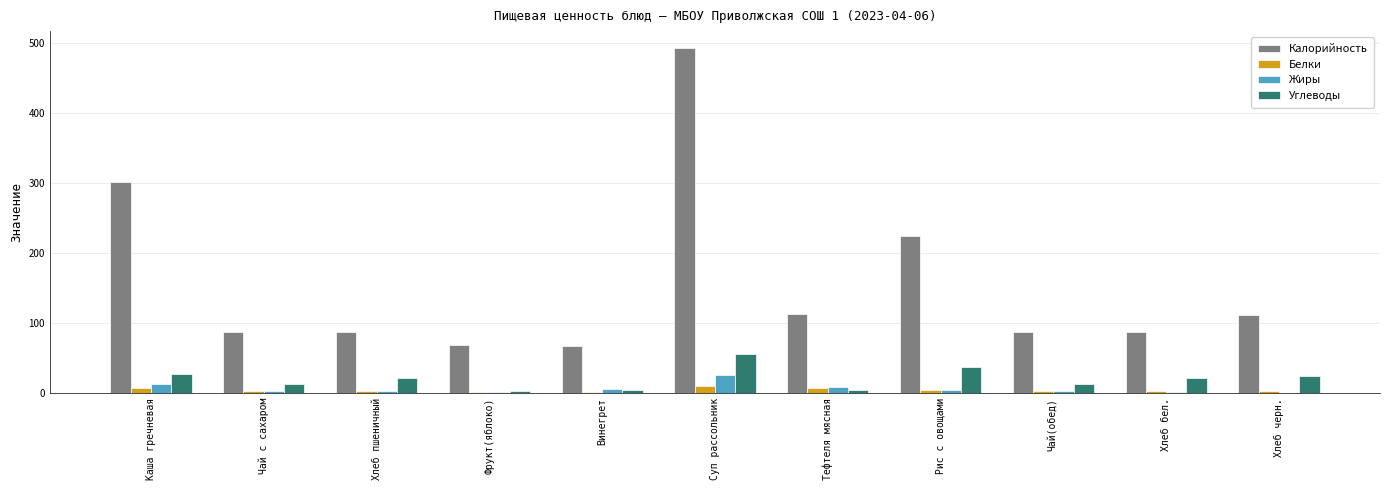

What is the maximum value for Жиры?

25.6